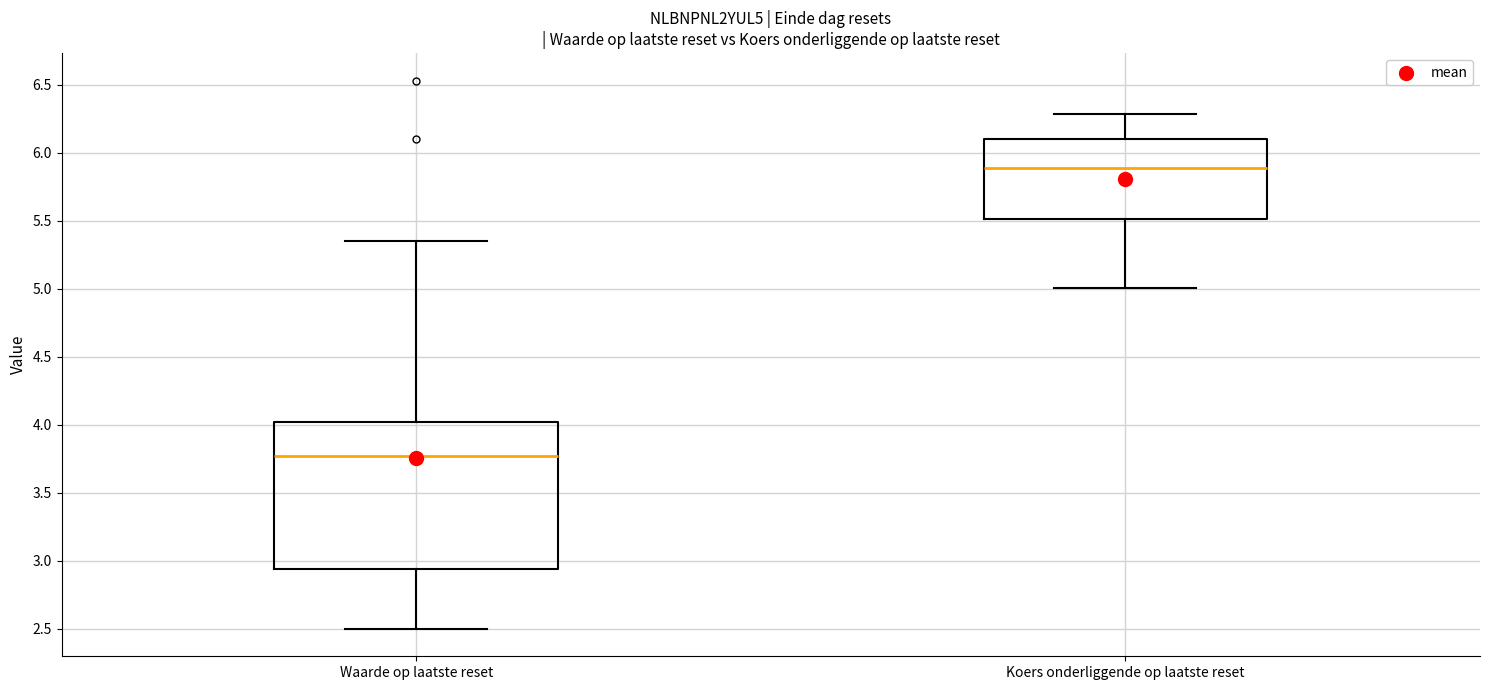

Which box has the lowest median line?

Waarde op laatste reset